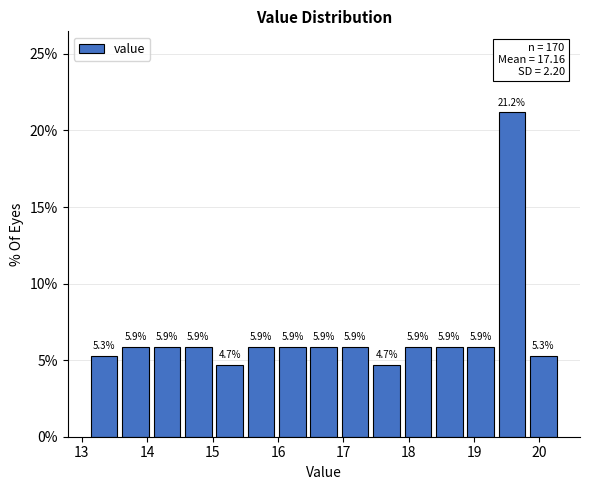

Which range on the x-axis has the tallest bar?

19.34 to 19.82